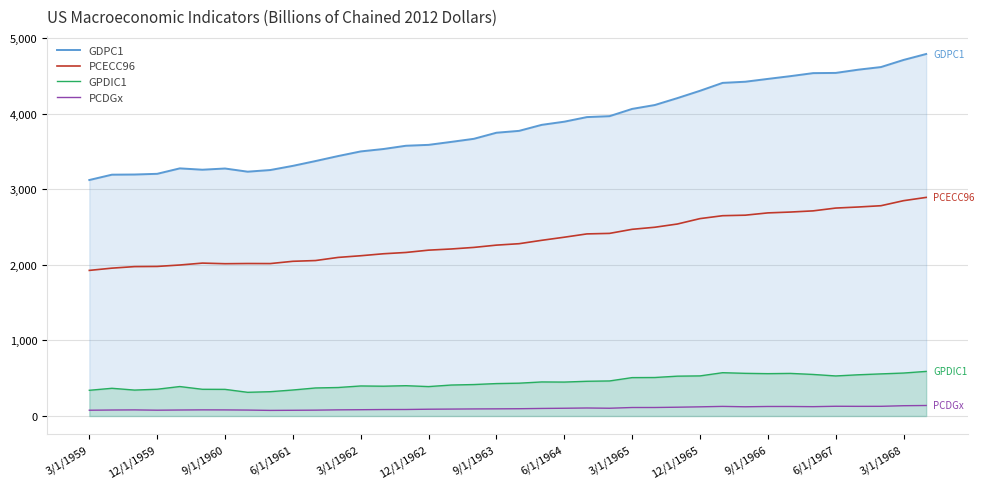

What is the total value across all series at 12/1/1965?

7570.2